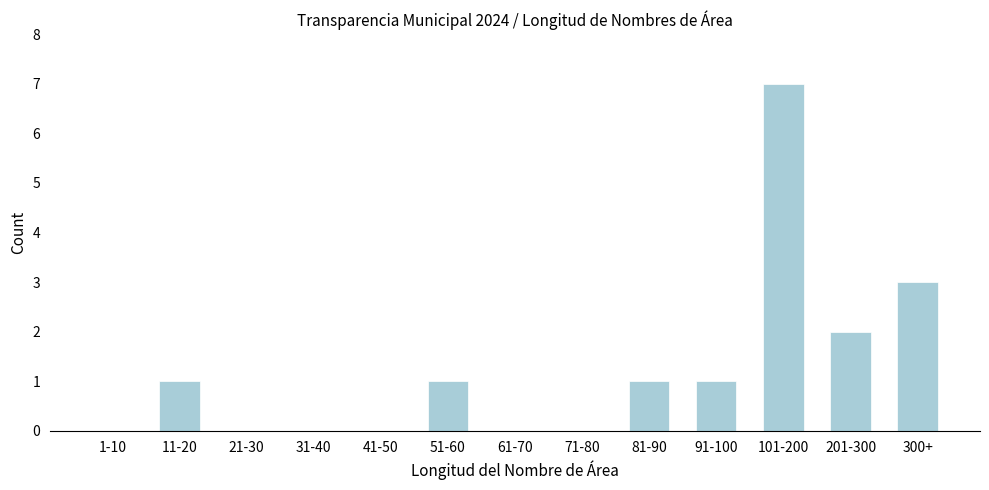

Reading left to right, list all the values displayed in this chart.

1-10=0	11-20=1	21-30=0	31-40=0	41-50=0	51-60=1	61-70=0	71-80=0	81-90=1	91-100=1	101-200=7	201-300=2	300+=3